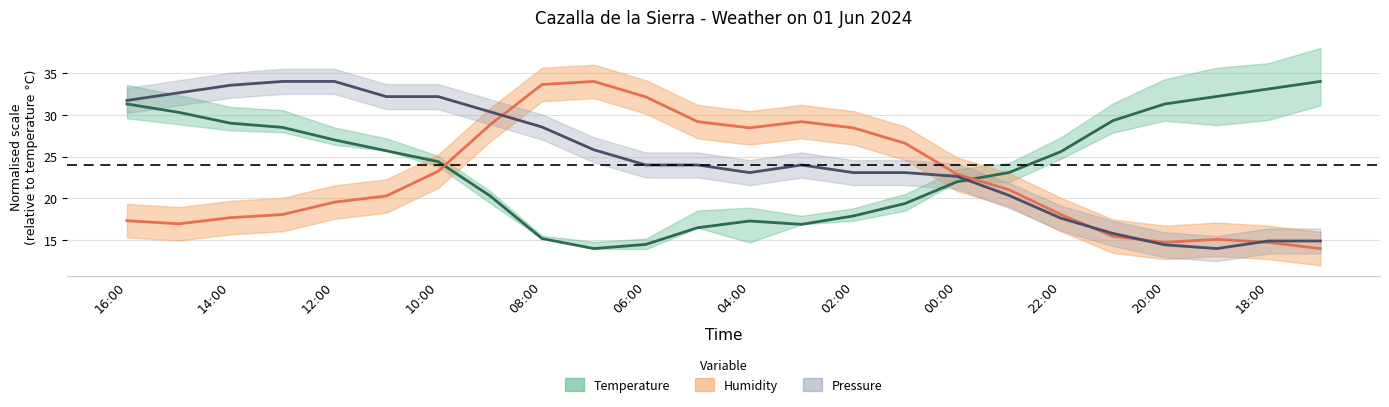

True or false: Humidity (%) and Temperature (°C) cross at least once.

True